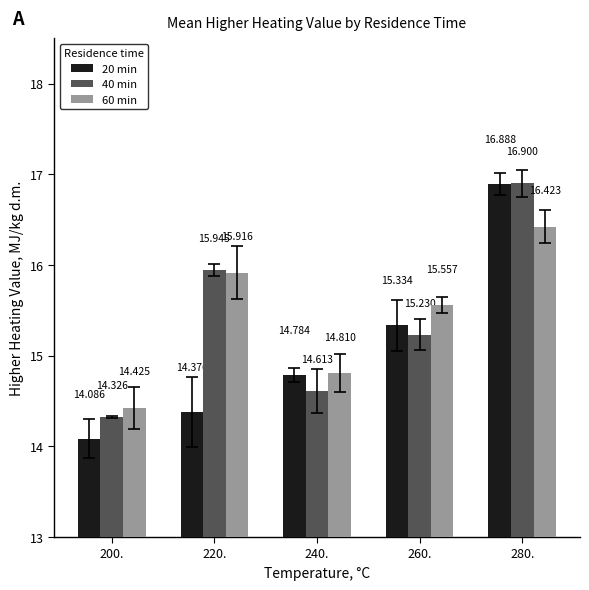

The value of 40 min at 220. is 15.9. True or false?

True